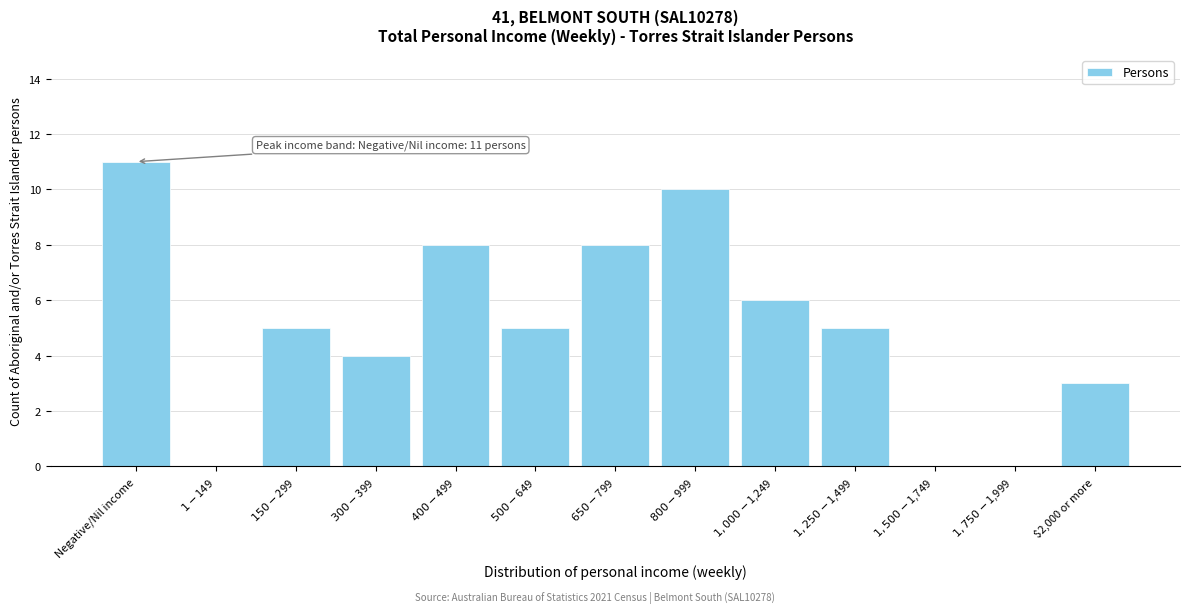

What is the sum of all values?

65